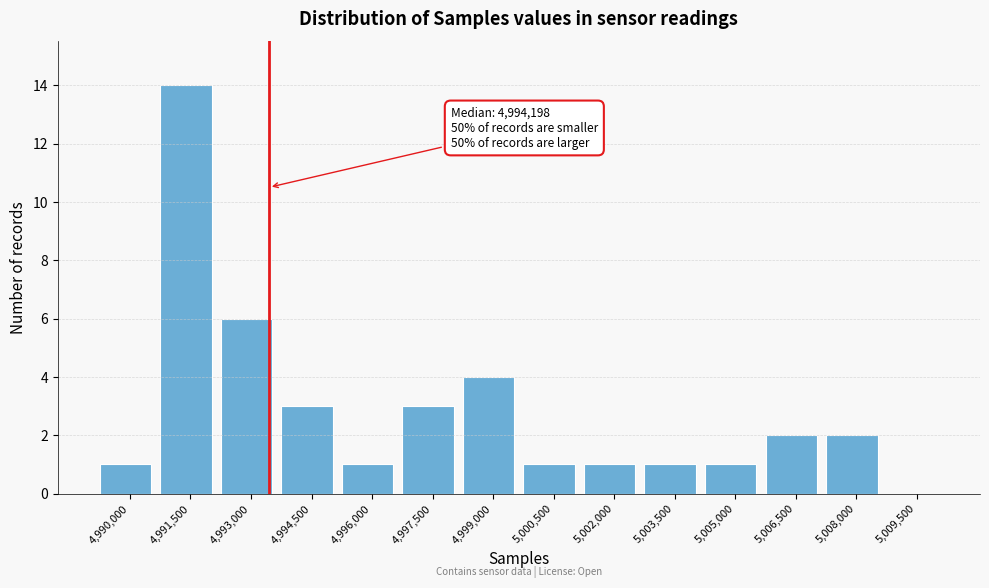

Reading right to left, list all the values displayed in this chart.

5,009,500=0	5,008,000=2	5,006,500=2	5,005,000=1	5,003,500=1	5,002,000=1	5,000,500=1	4,999,000=4	4,997,500=3	4,996,000=1	4,994,500=3	4,993,000=6	4,991,500=14	4,990,000=1